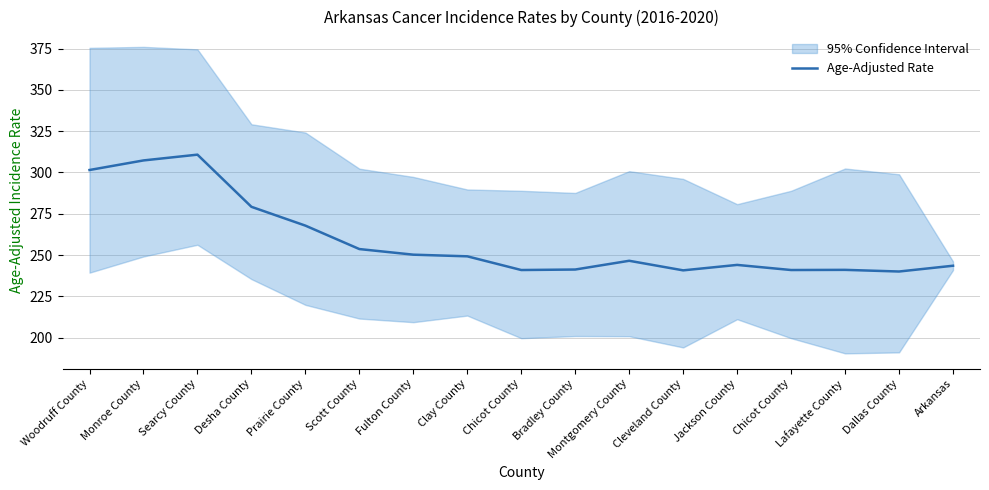

Reading right to left, list all the values displayed in this chart.

Arkansas=243.5	Dallas County=240.0	Lafayette County=241.0	Chicot County=240.9	Jackson County=244.0	Cleveland County=240.7	Montgomery County=246.5	Bradley County=241.2	Chicot County=240.9	Clay County=249.2	Fulton County=250.2	Scott County=253.6	Prairie County=267.8	Desha County=279.2	Searcy County=310.8	Monroe County=307.3	Woodruff County=301.5